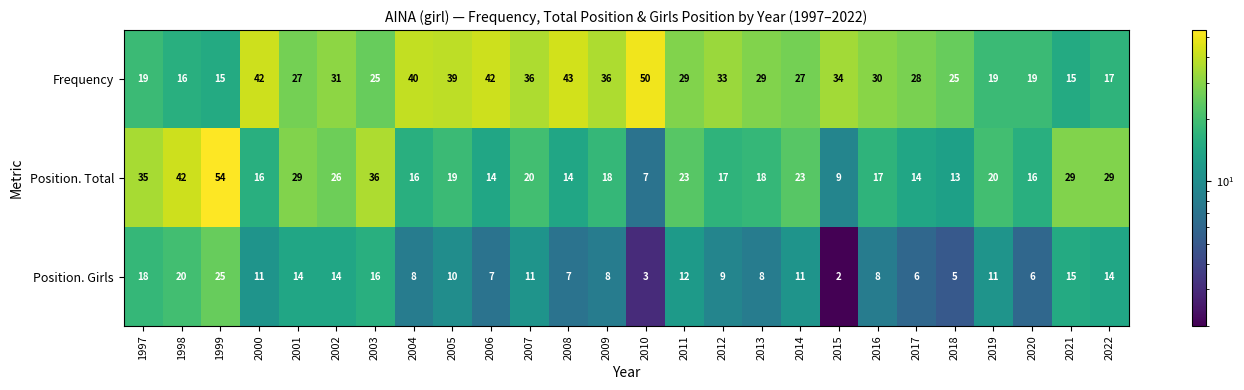

Rank the series at 2017 from highest to lowest value.

Frequency, Position. Total, Position. Girls